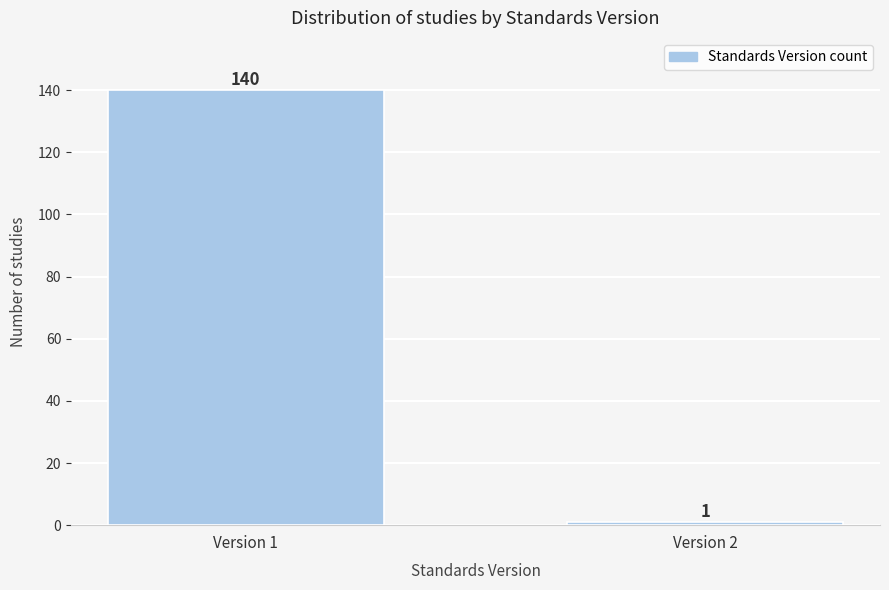

Reading left to right, extract all data points from this chart.

Version 1=140	Version 2=1